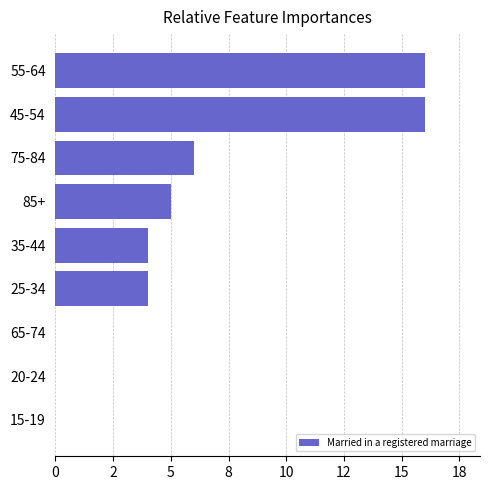

Are the bars grouped side by side (vs. stacked)?

No